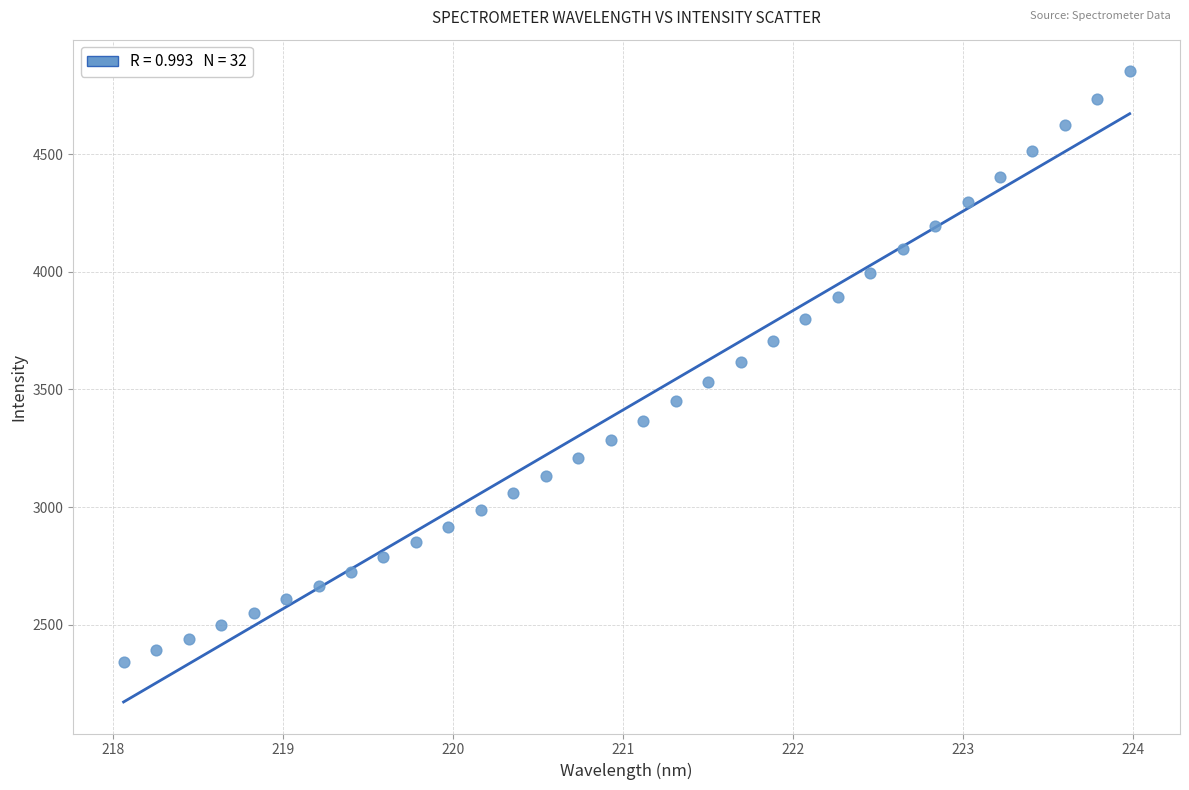

What is the range of X values (max minus min)?

5.9